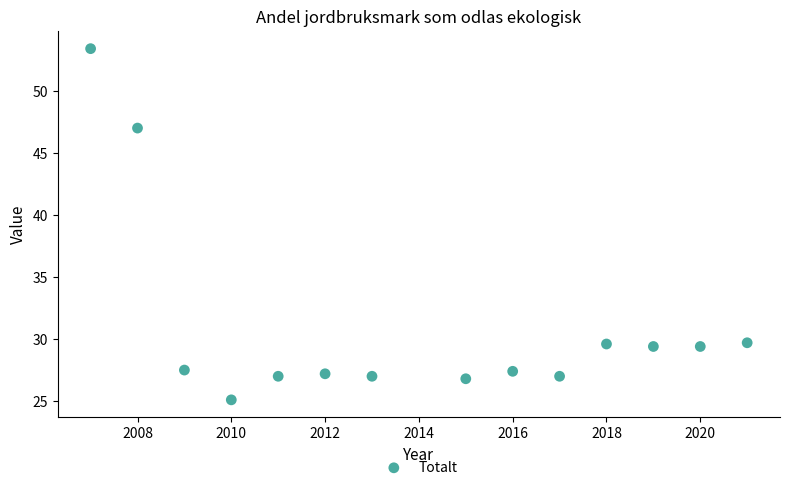

What is the range of X values (max minus min)?

14.0